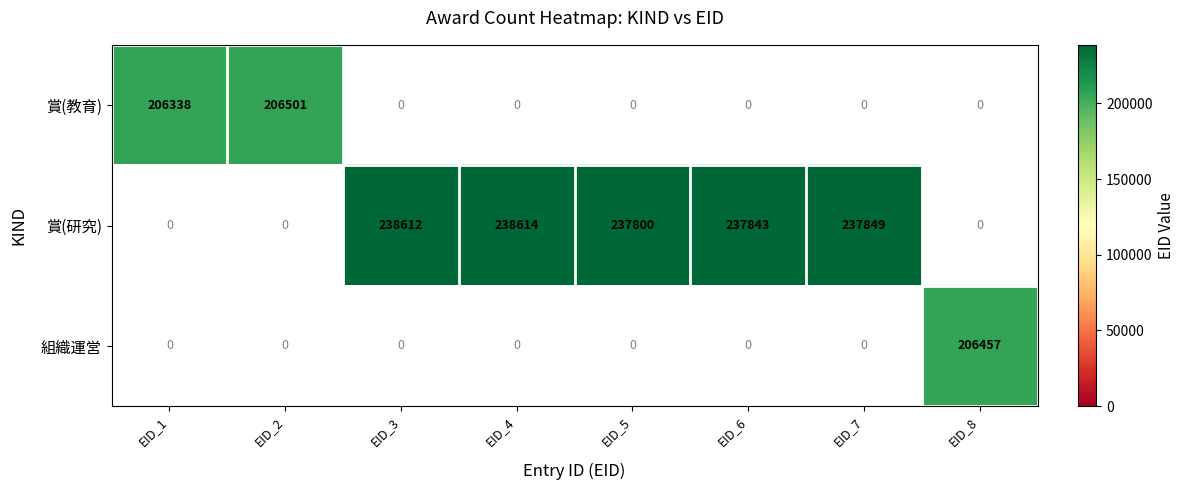

At how many categories does at least one series exceed 235291?

5